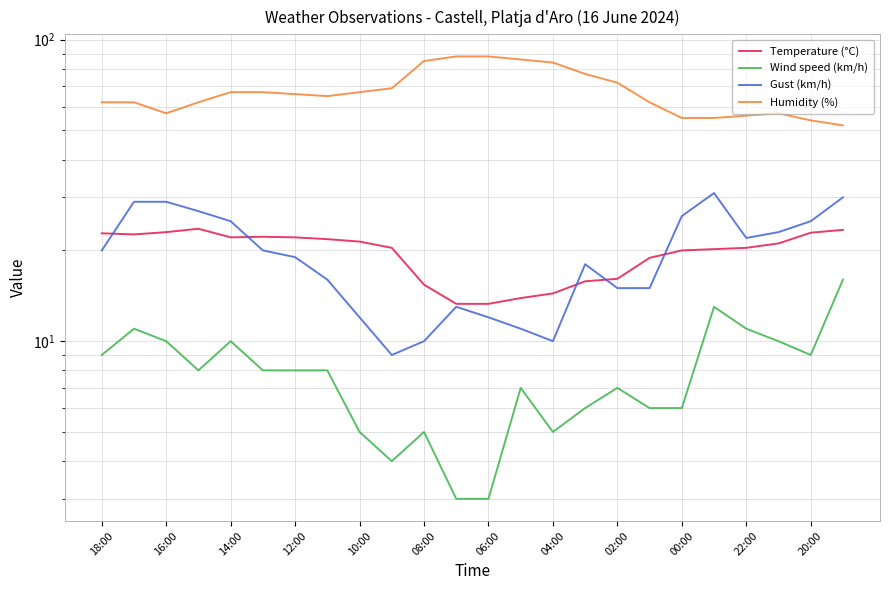

What is the highest value of the Humidity (%) series?

88.0